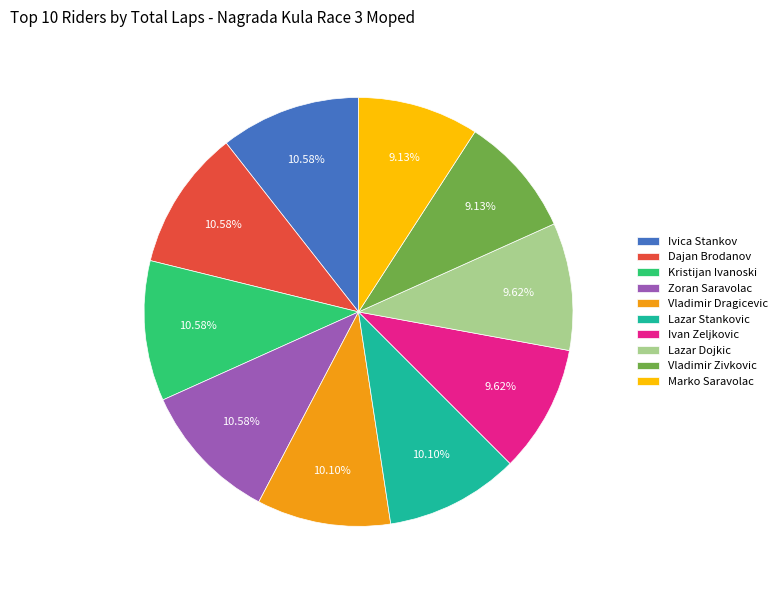

What is the ratio of the value at Ivan Zeljkovic to the value at Vladimir Dragicevic?

1.0